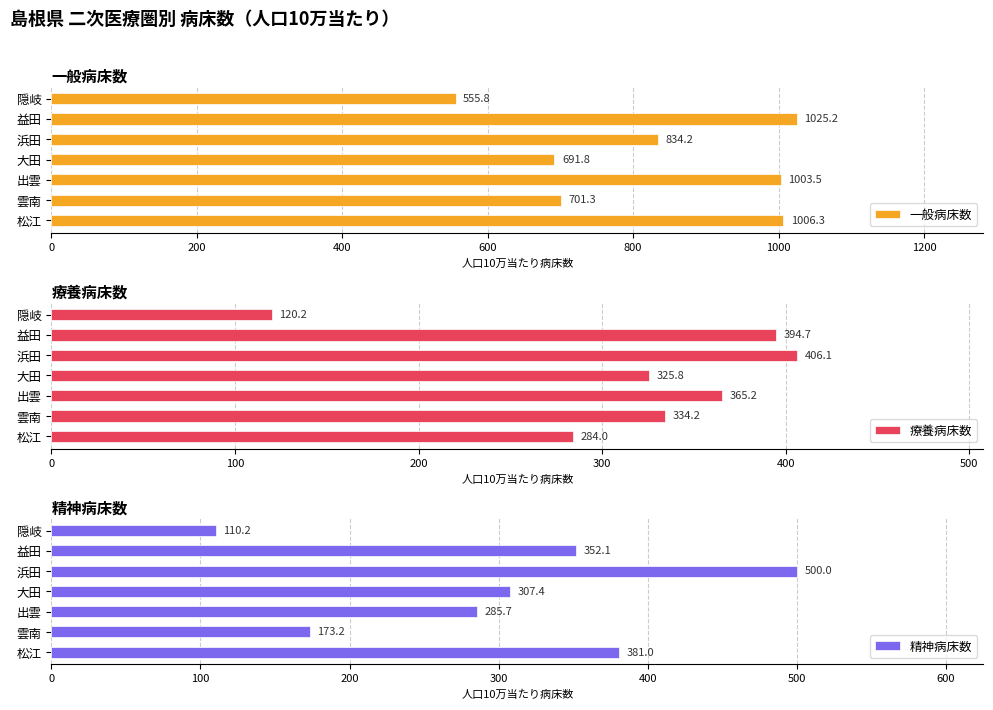

How many values in the 一般病床数 series exceed 834?

4